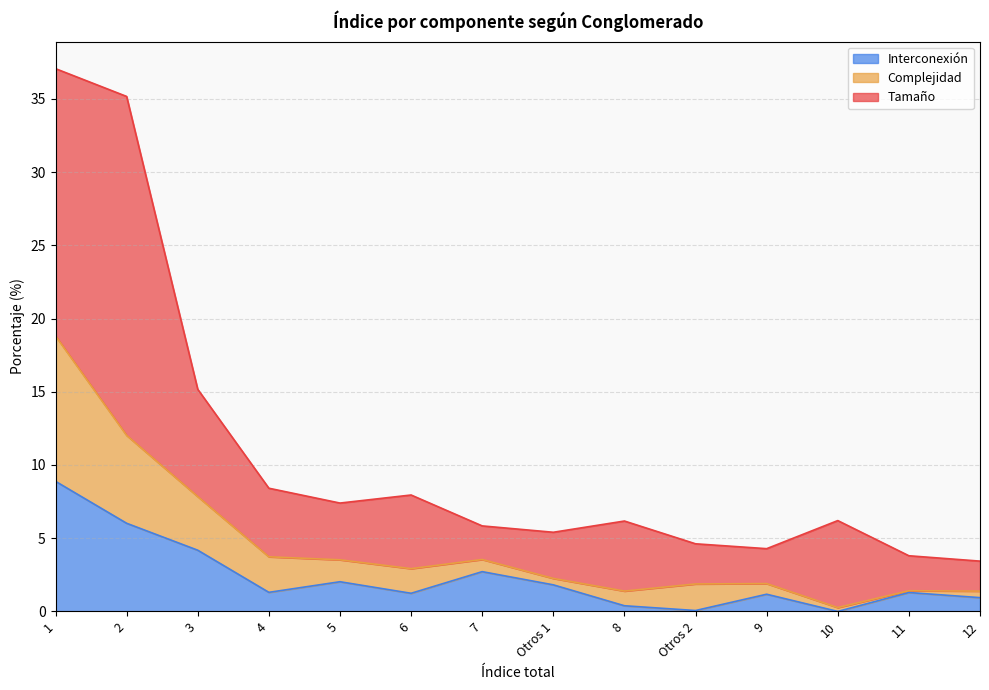

What is the maximum value for Interconexión?

8.9